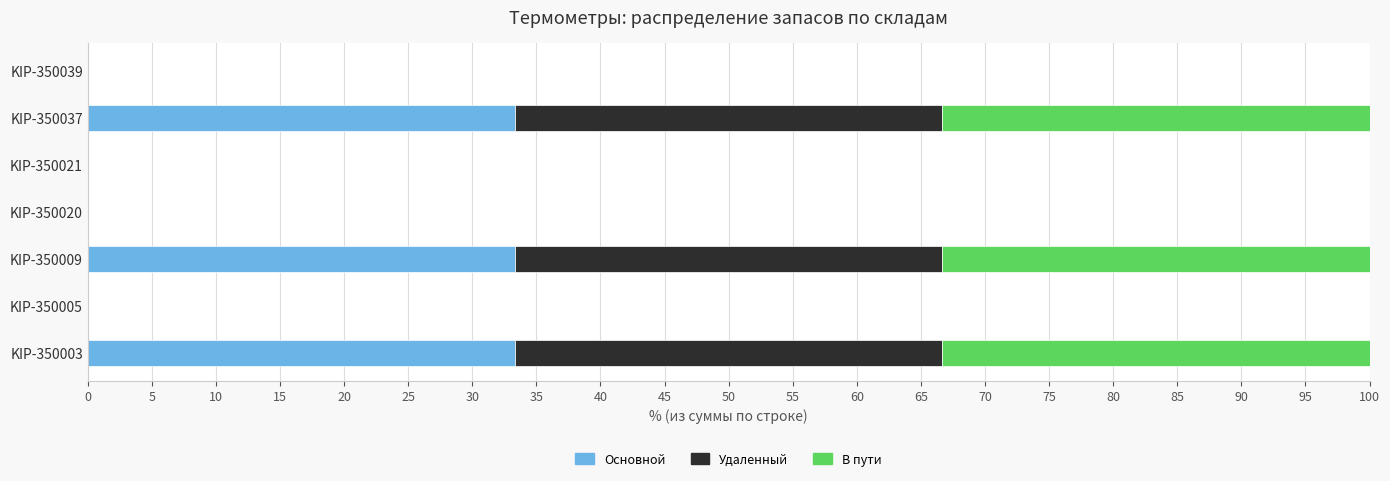

What is the sum of all Основной values?

100.0